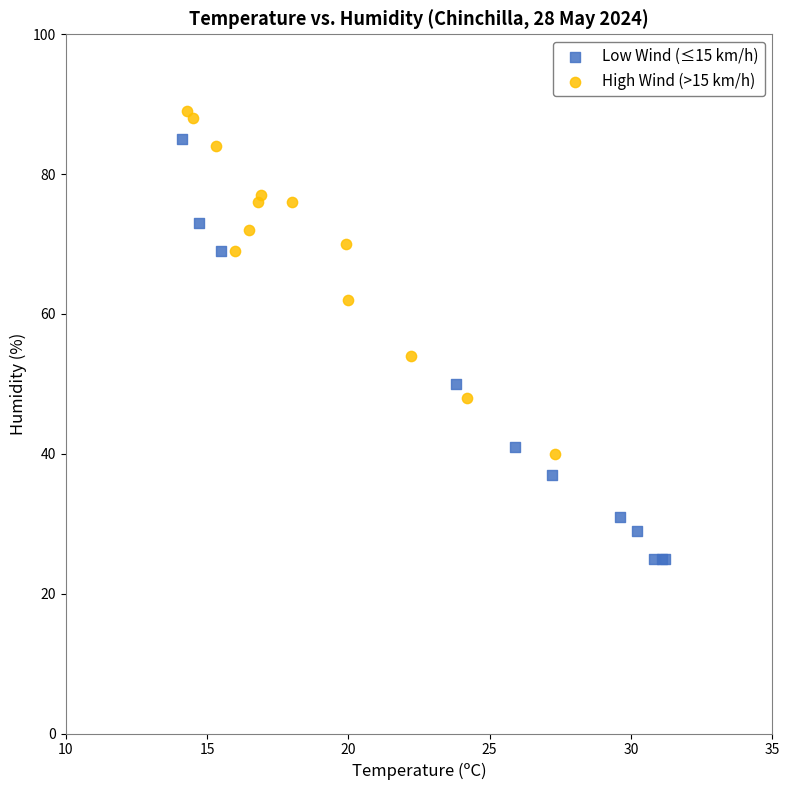

Which series has the largest Y range (max minus min)?

Low Wind (≤15 km/h)